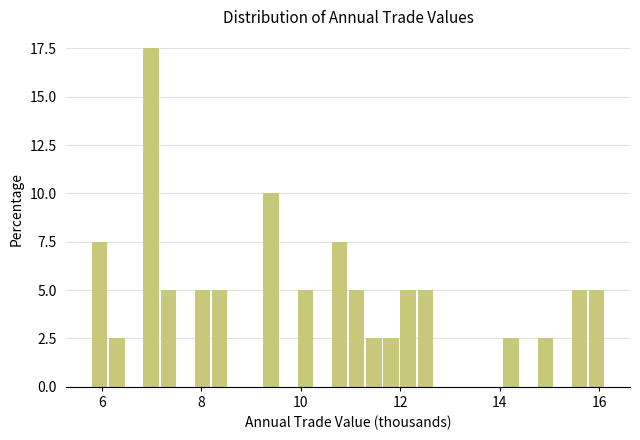

Read against the x-axis, roughly where is the centre of the tallest bar?

7.0